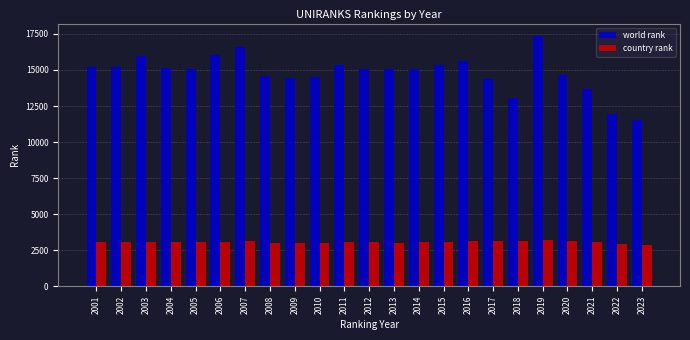

Is it true that country rank equals 3031 at 2013?

True